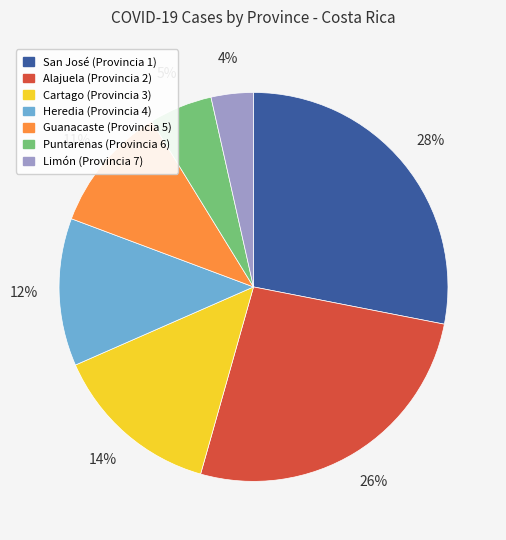

Which slice is the largest?

San José (Provincia 1)